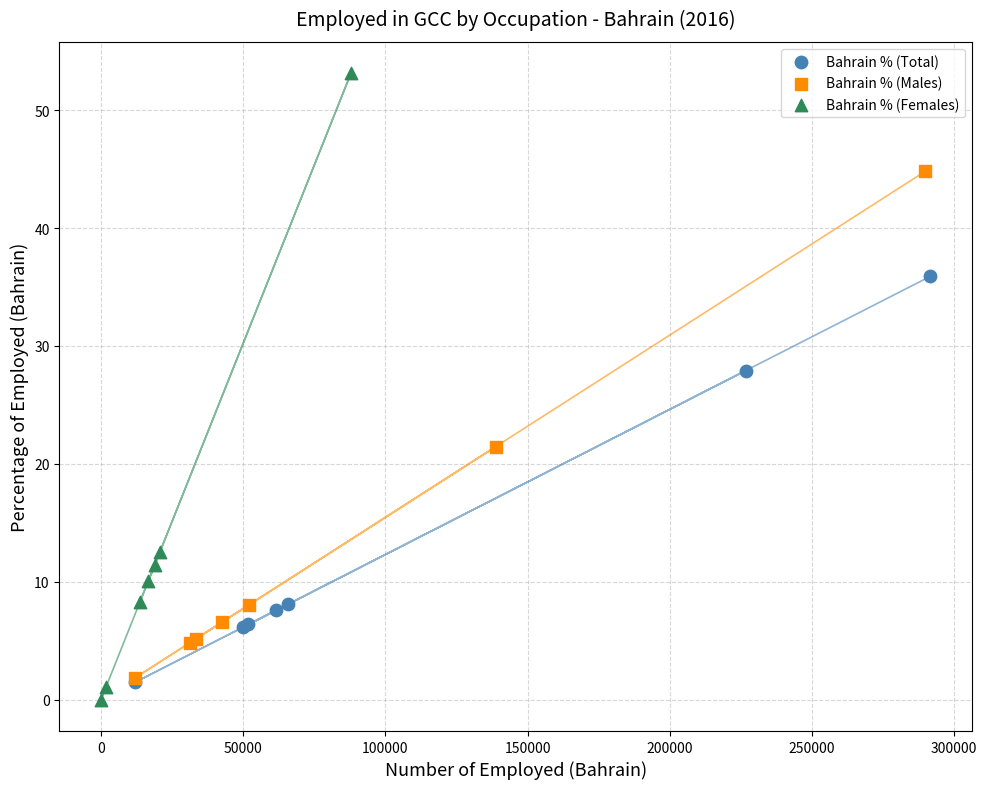

Which series reaches the minimum Y coordinate?

Bahrain % (Females)